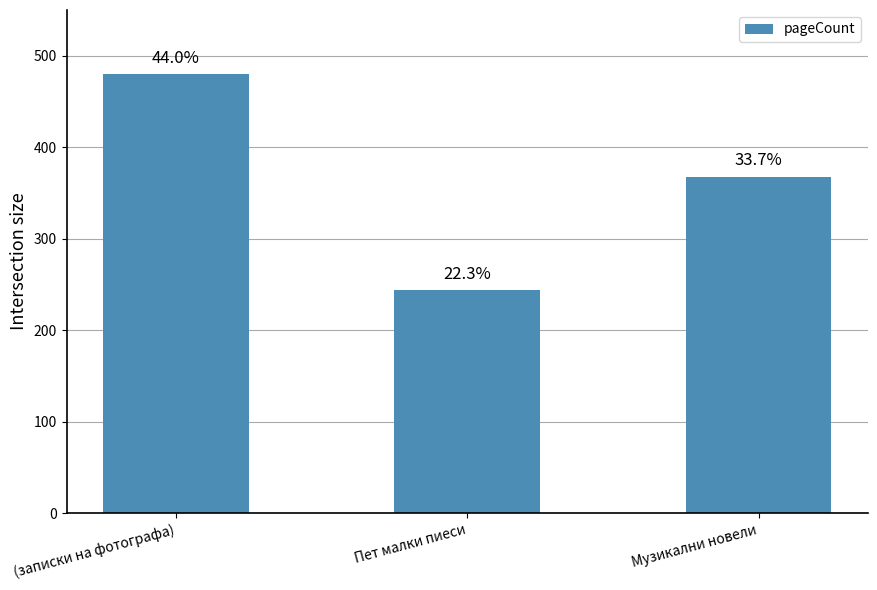

Does the chart contain any negative values?

No